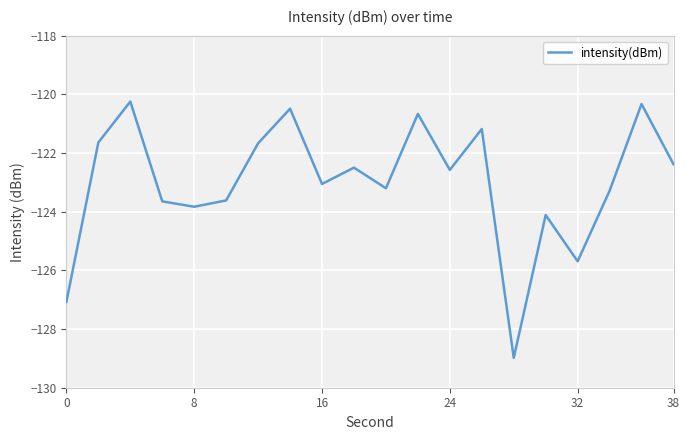

What is the difference between the maximum and minimum values?

8.7